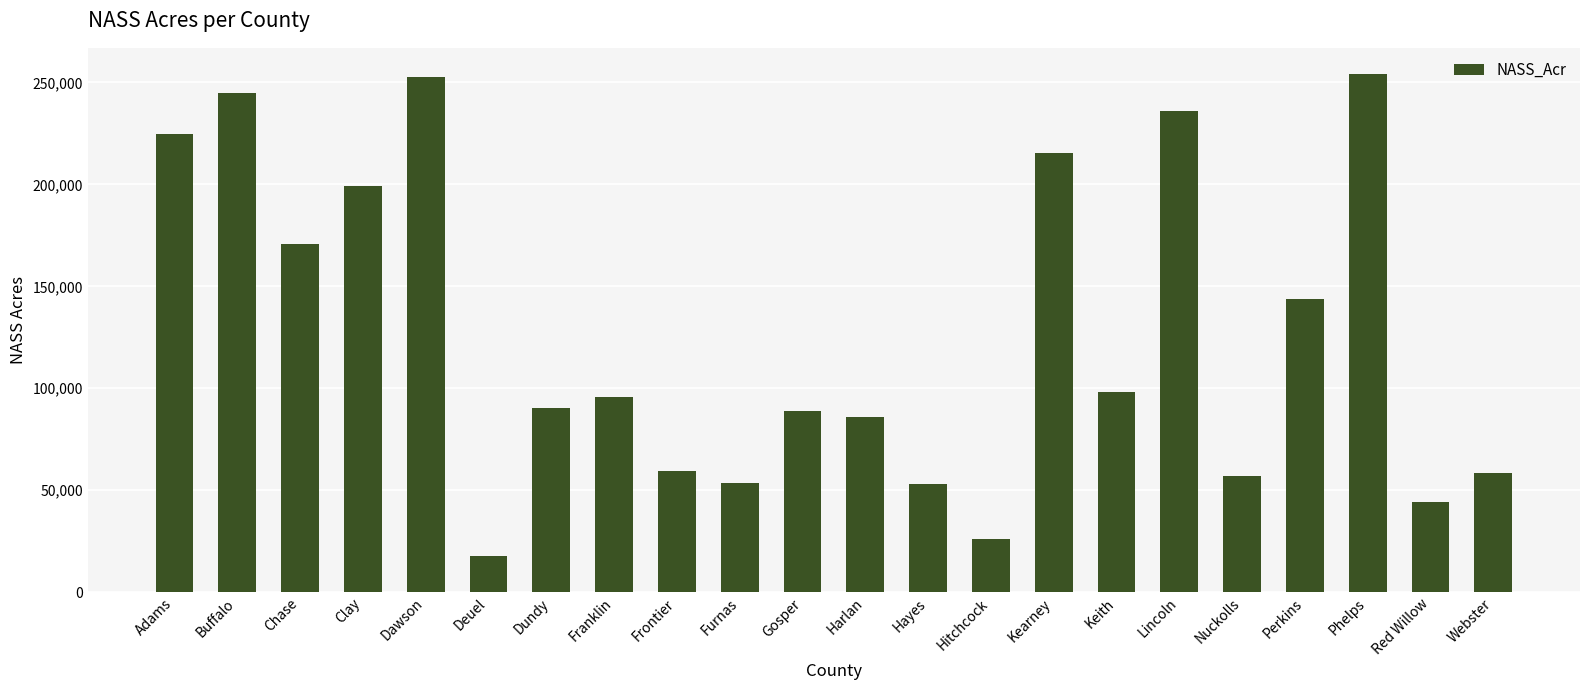

What is the sum of all values?

2769032.9